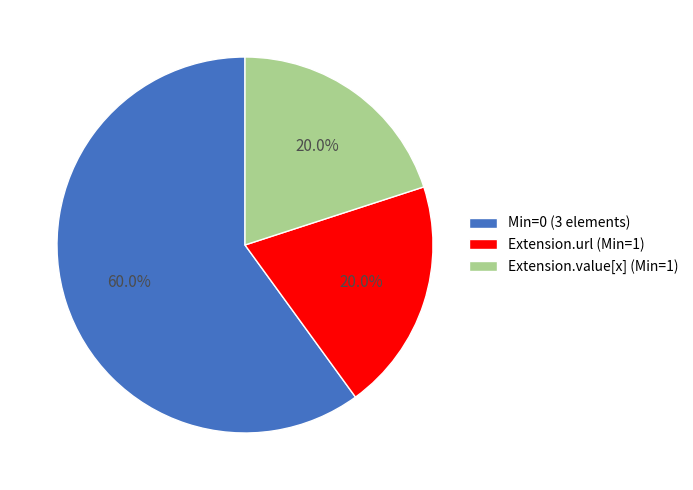

Is there a majority slice in this chart?

Yes